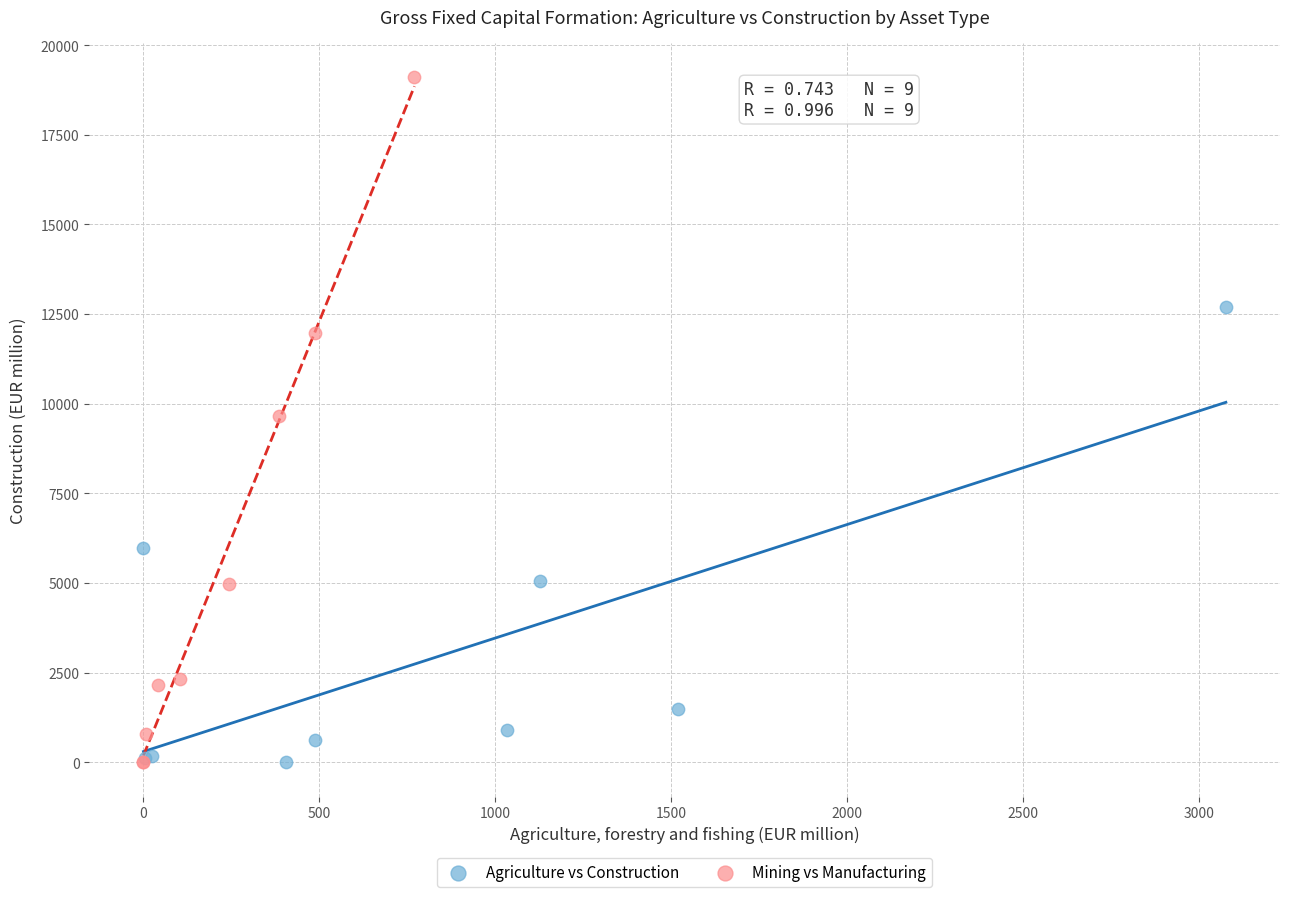

Which series has the largest Y range (max minus min)?

Mining vs Manufacturing